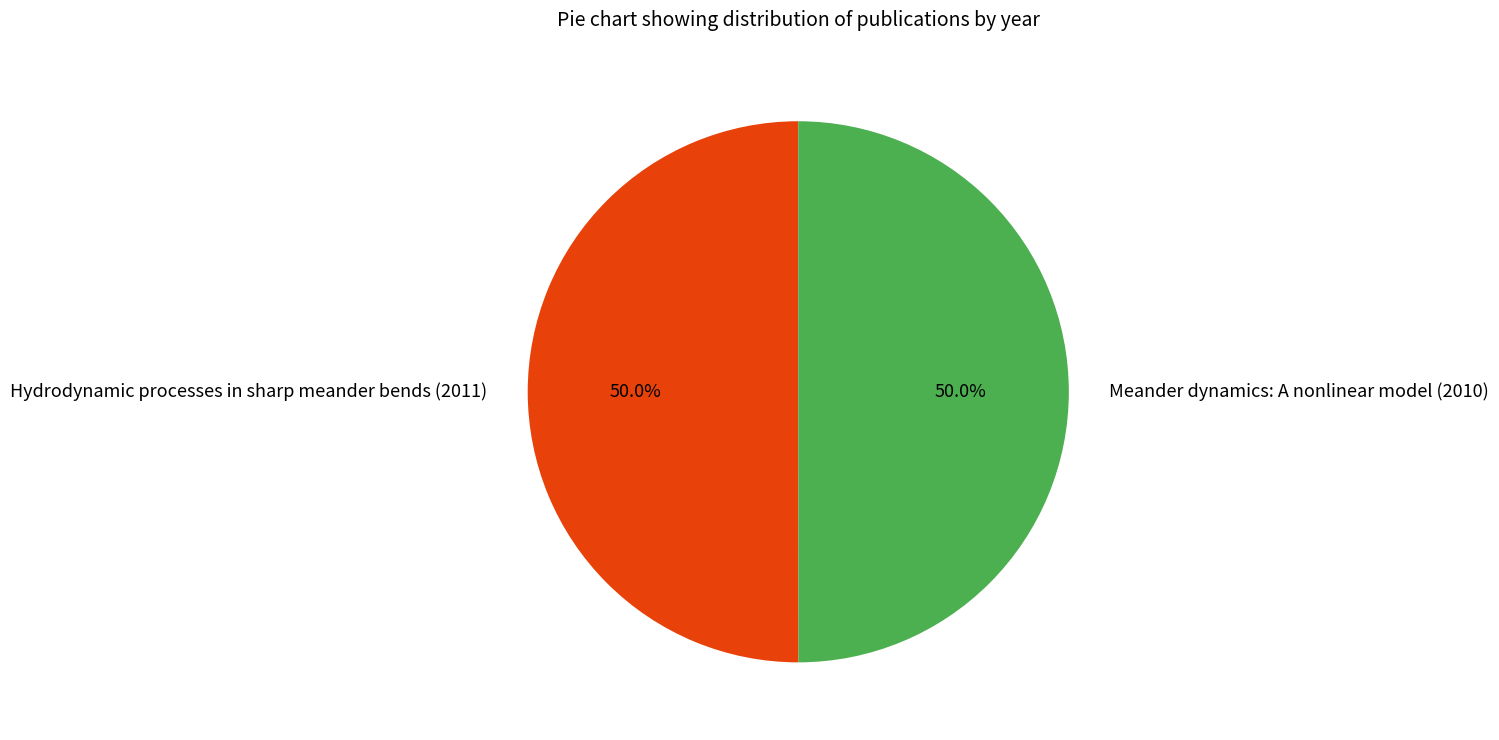

What is the ratio of the value at Meander dynamics: A nonlinear model (2010) to the value at Hydrodynamic processes in sharp meander bends (2011)?

1.0